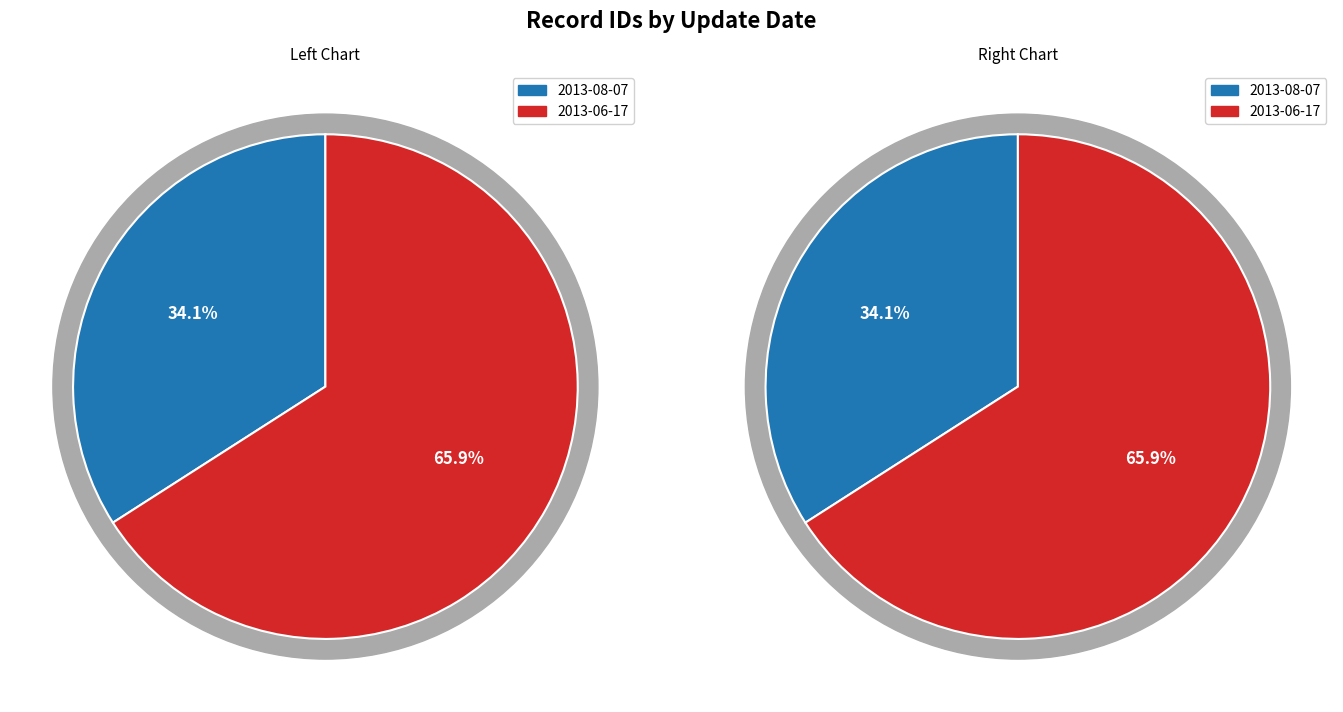

How many slices are in this pie chart?

2